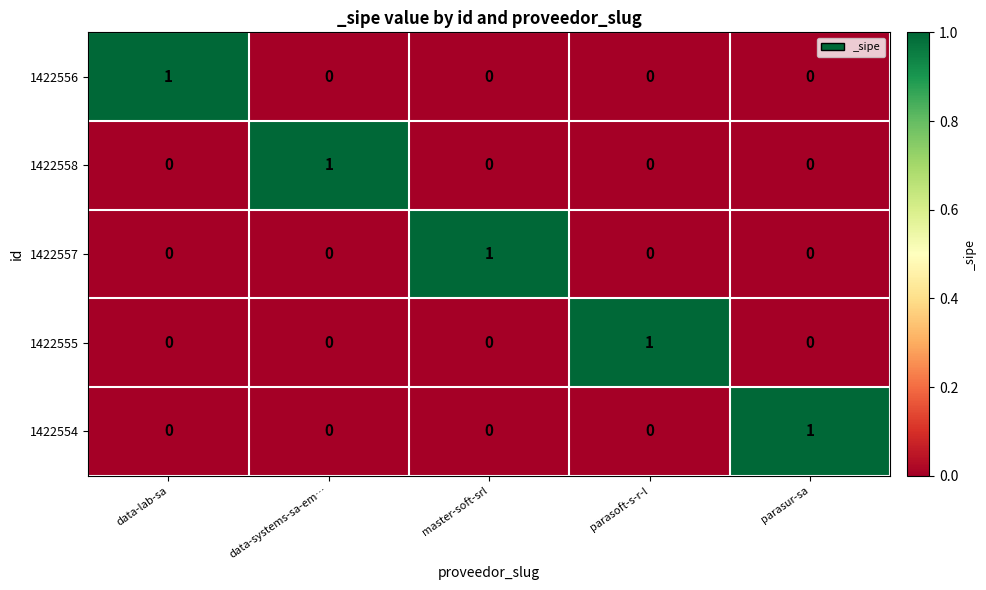

The value of 1422558 at parasur-sa is 1. True or false?

False